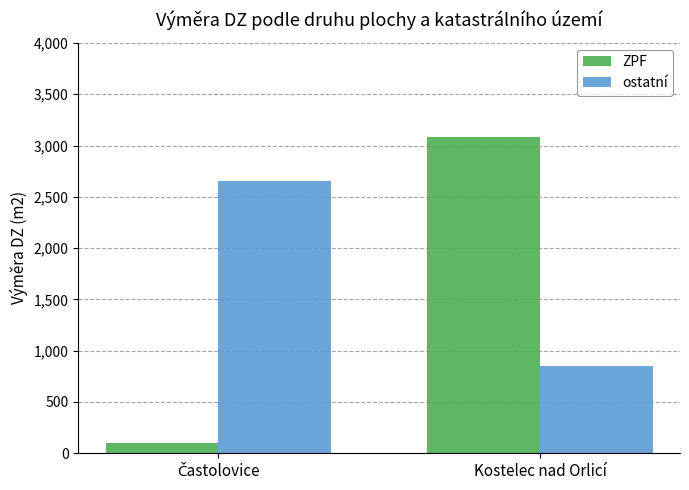

What is the spread (max minus min) of values at Kostelec nad Orlicí?

2227